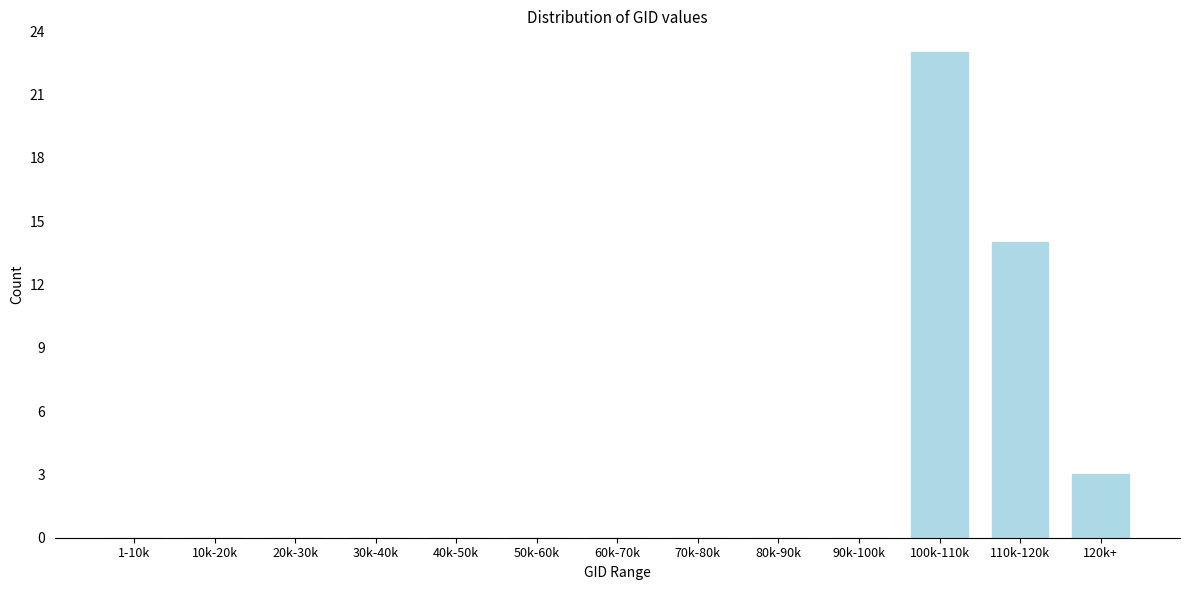

Reading left to right, extract all data points from this chart.

1-10k=0	10k-20k=0	20k-30k=0	30k-40k=0	40k-50k=0	50k-60k=0	60k-70k=0	70k-80k=0	80k-90k=0	90k-100k=0	100k-110k=23	110k-120k=14	120k+=3